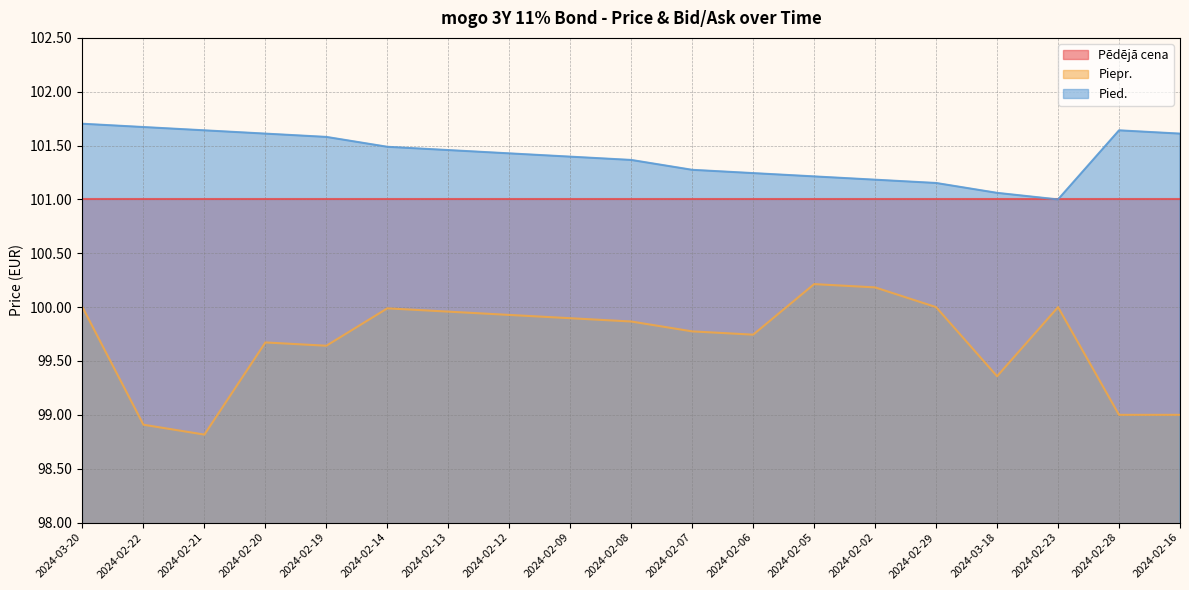

Which series has the largest total across all categories?

Pied.